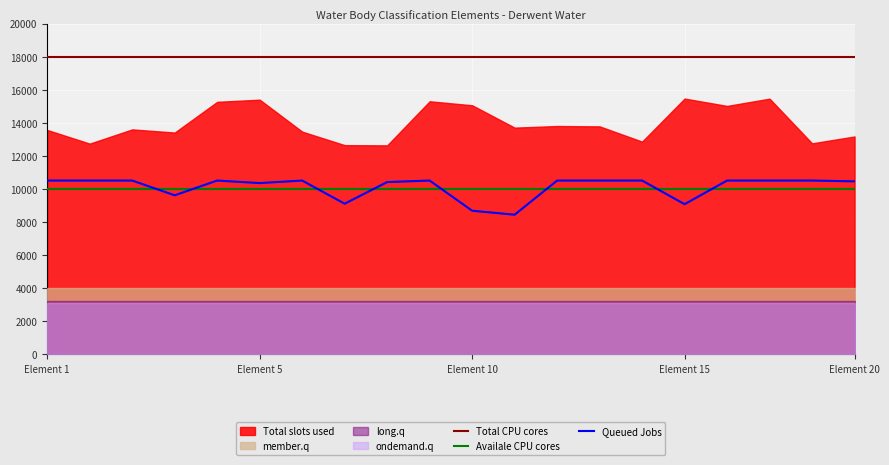

Reading left to right, extract all data points from this chart.

Total CPU cores: 18000	18000	18000	18000	18000	18000	18000	18000	18000	18000	18000	18000	18000	18000	18000	18000	18000	18000	18000	18000
Availale CPU cores: 10000	10000	10000	10000	10000	10000	10000	10000	10000	10000	10000	10000	10000	10000	10000	10000	10000	10000	10000	10000
Queued Jobs: 10500	10500	10500	9608	10500	10347	10500	9099	10408	10500	8674	8433	10500	10500	10500	9071	10500	10500	10500	10452